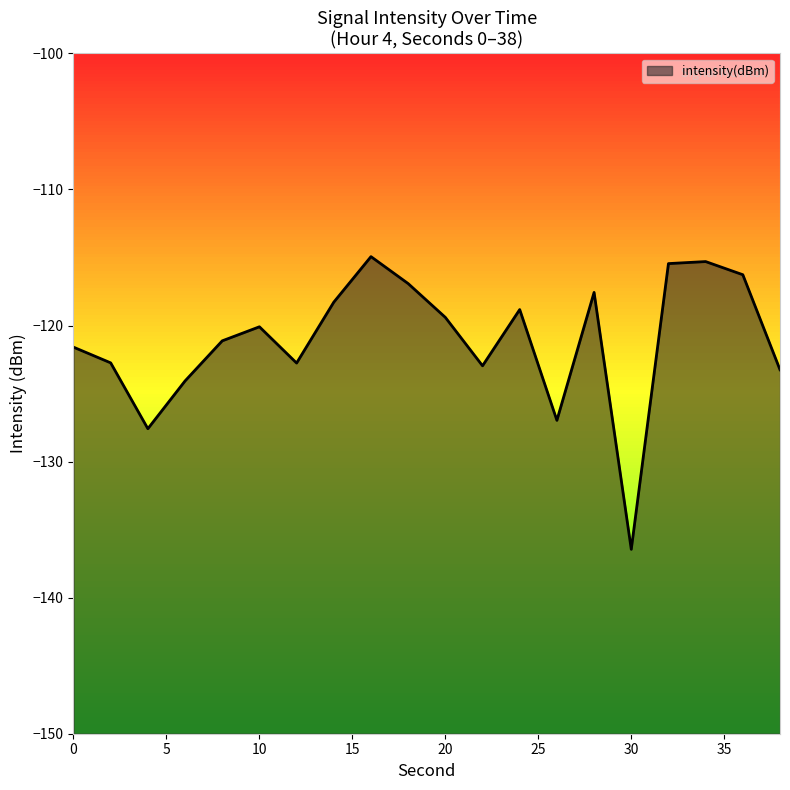

Which category has the lowest value across all series?

30